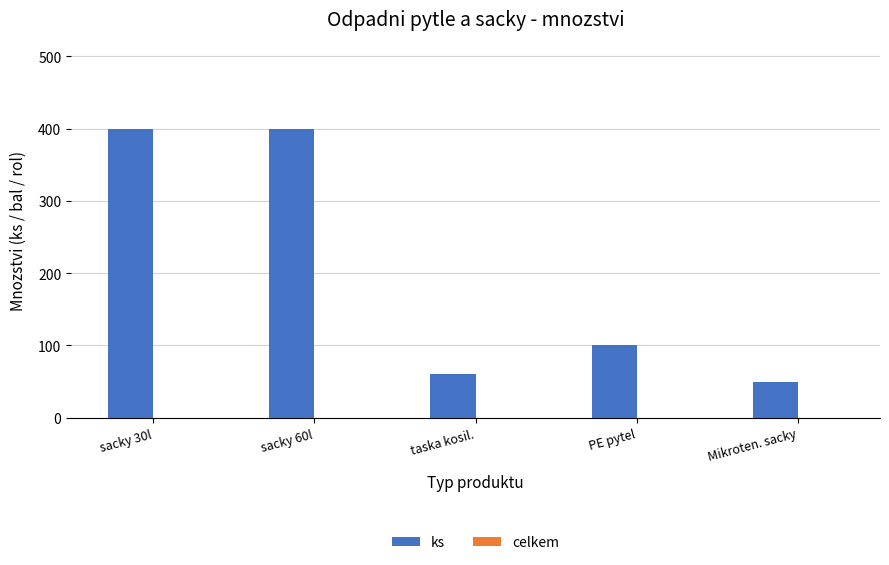

What is the label of the 1st bar from the left?

sacky 30l